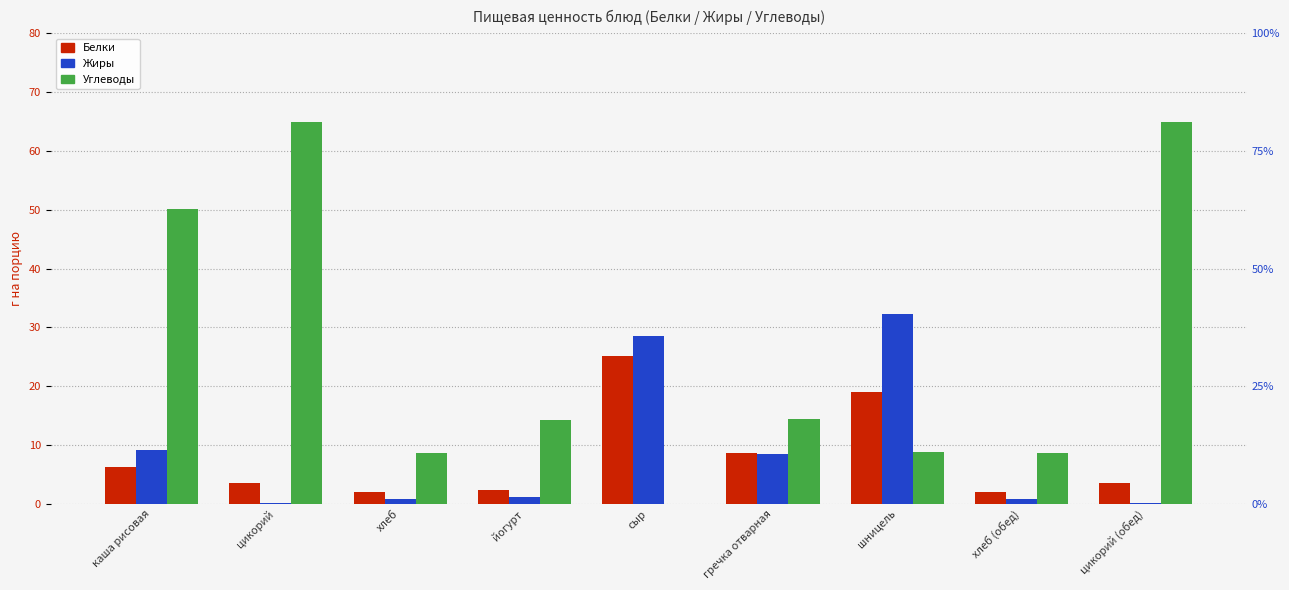

How many bars are there in total?

27